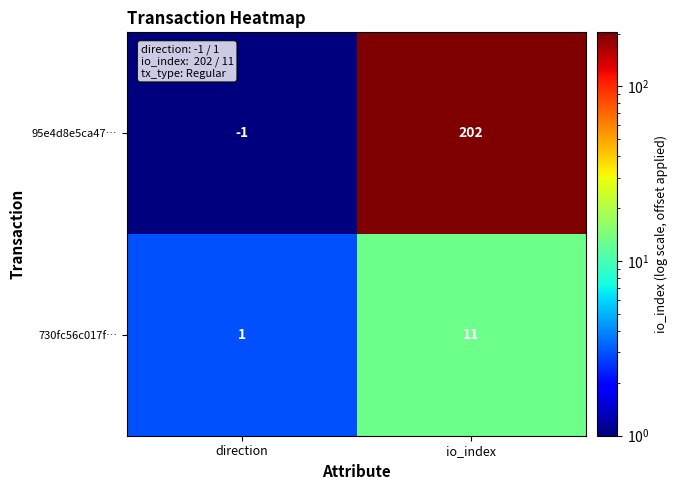

At which category is the sum across all series the highest?

io_index